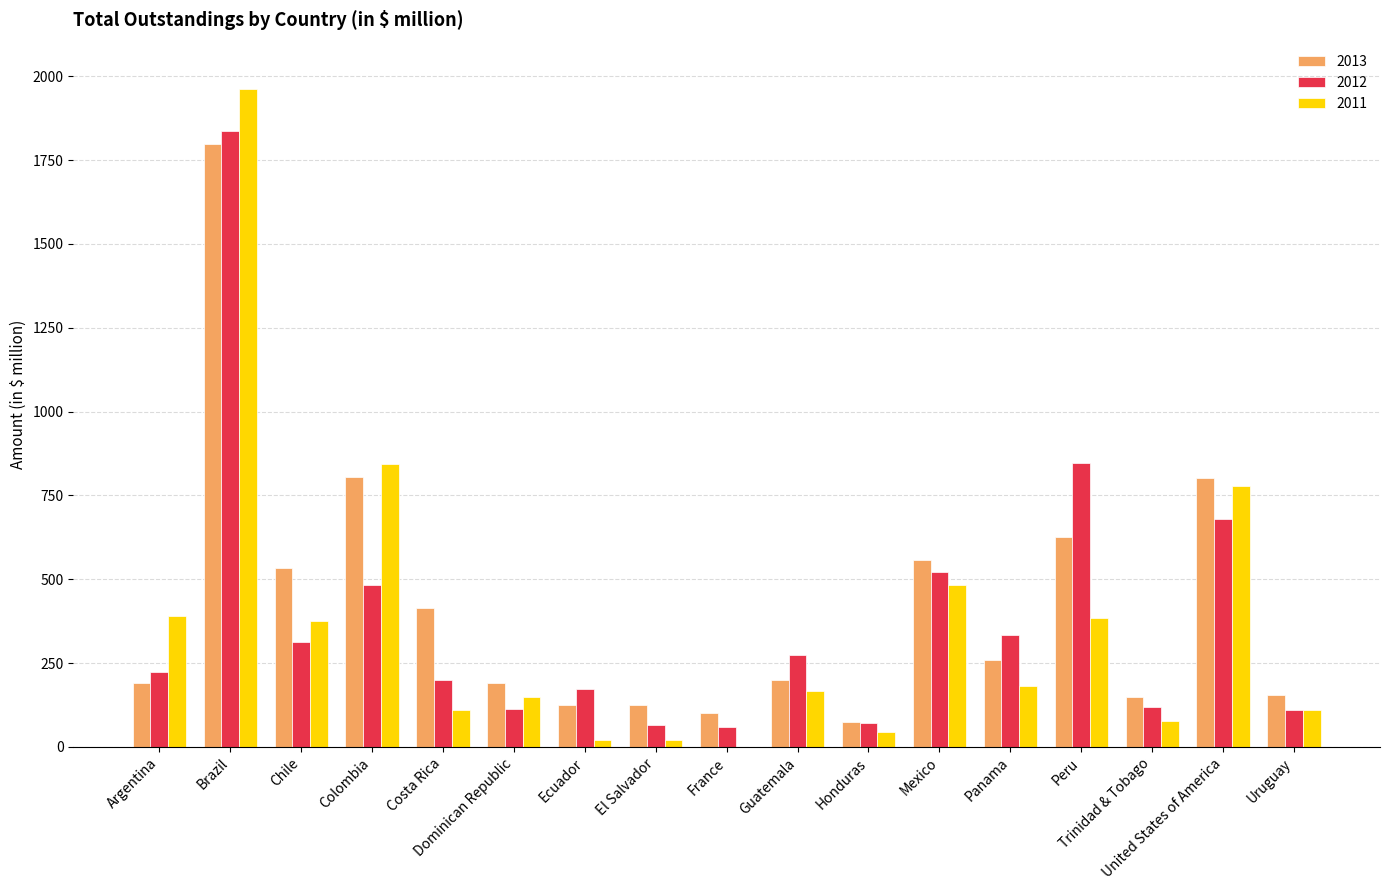

The 2011 series shows 779 at United States of America. True or false?

True